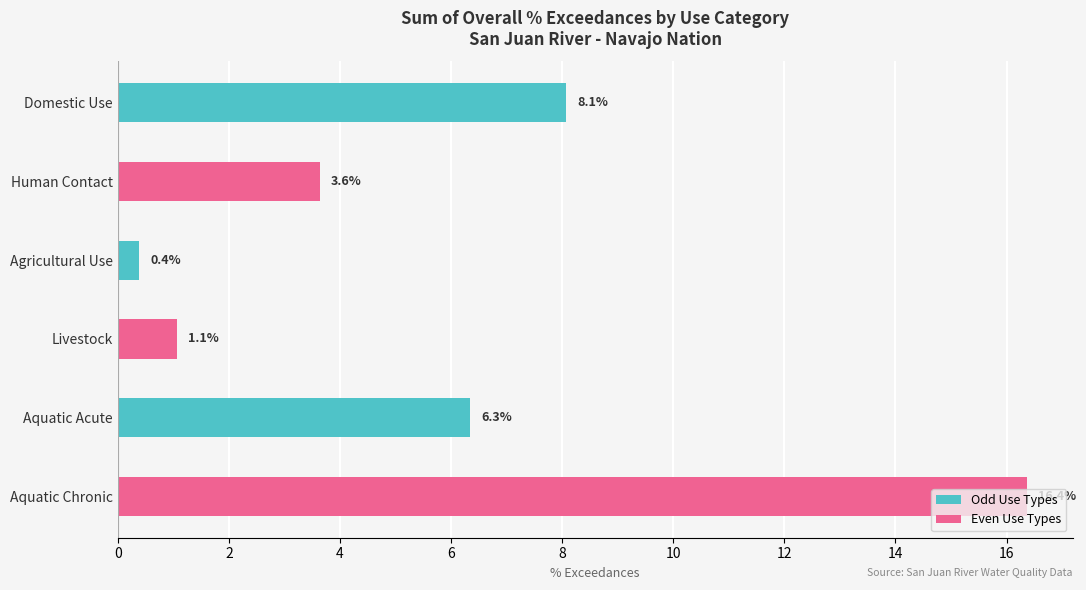

Rank the series by their average value, from lowest to highest.

Odd Use Types, Even Use Types